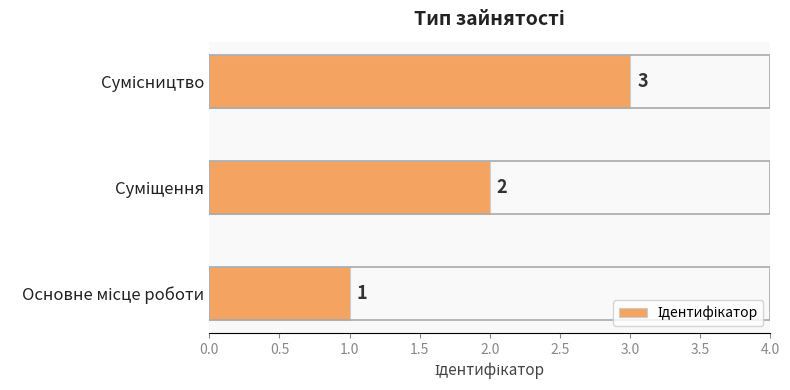

How many values are below 2?

1